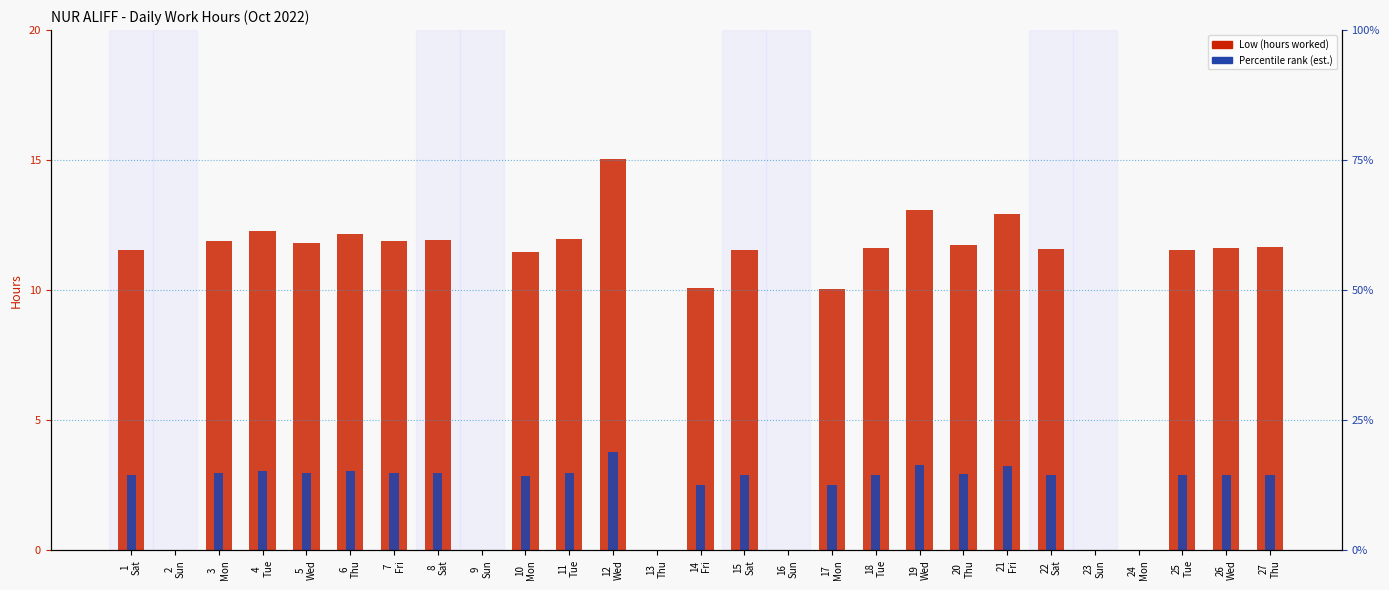

Between 9
Sun and 10
Mon, which is larger?

10
Mon